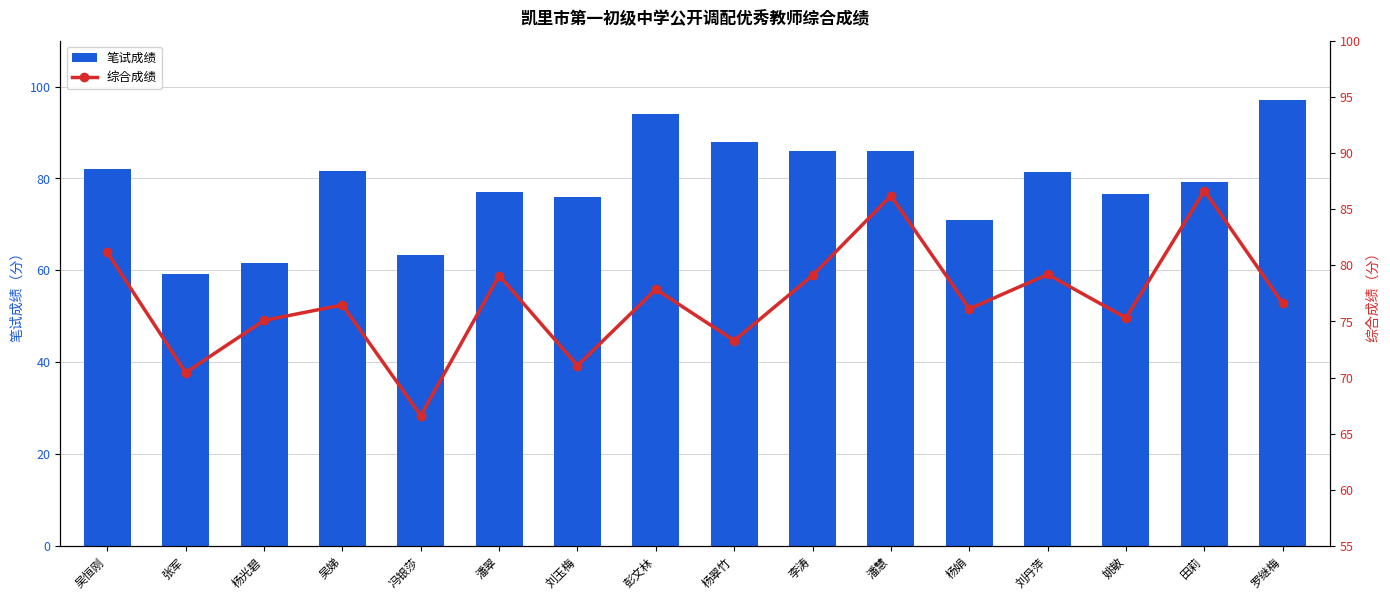

How many data points in 笔试成绩 are above 81?

8